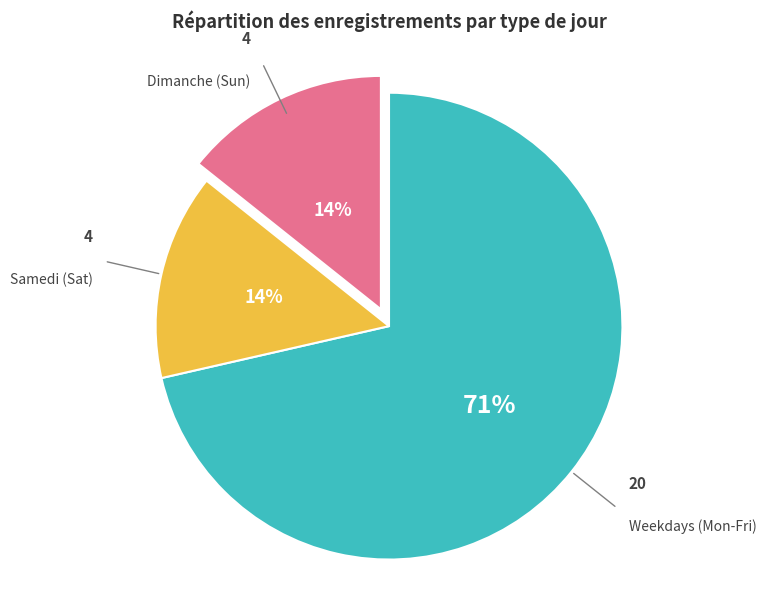

How many slices are in this pie chart?

3